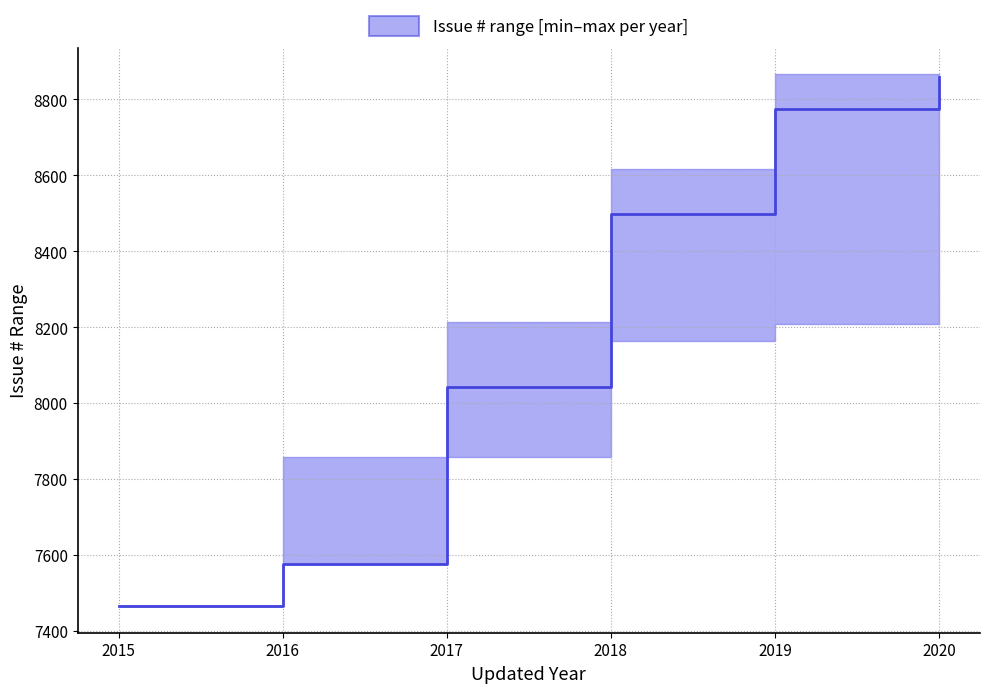

What is the difference between the values at 2019 and 2015?

1309